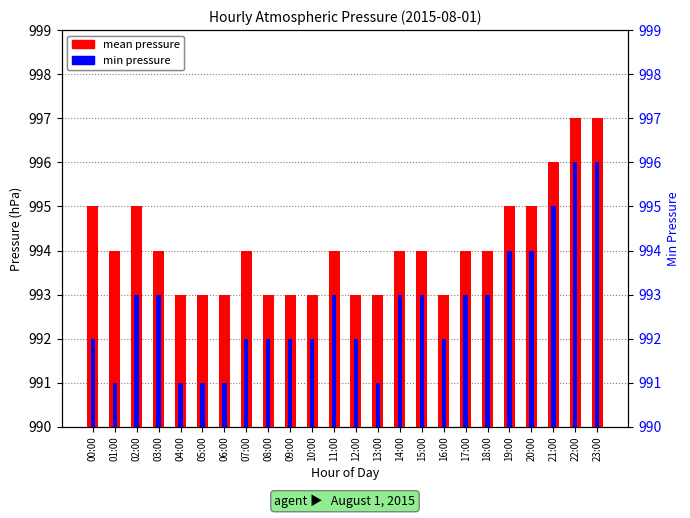

Which has a higher value, 21:00 or 03:00?

21:00